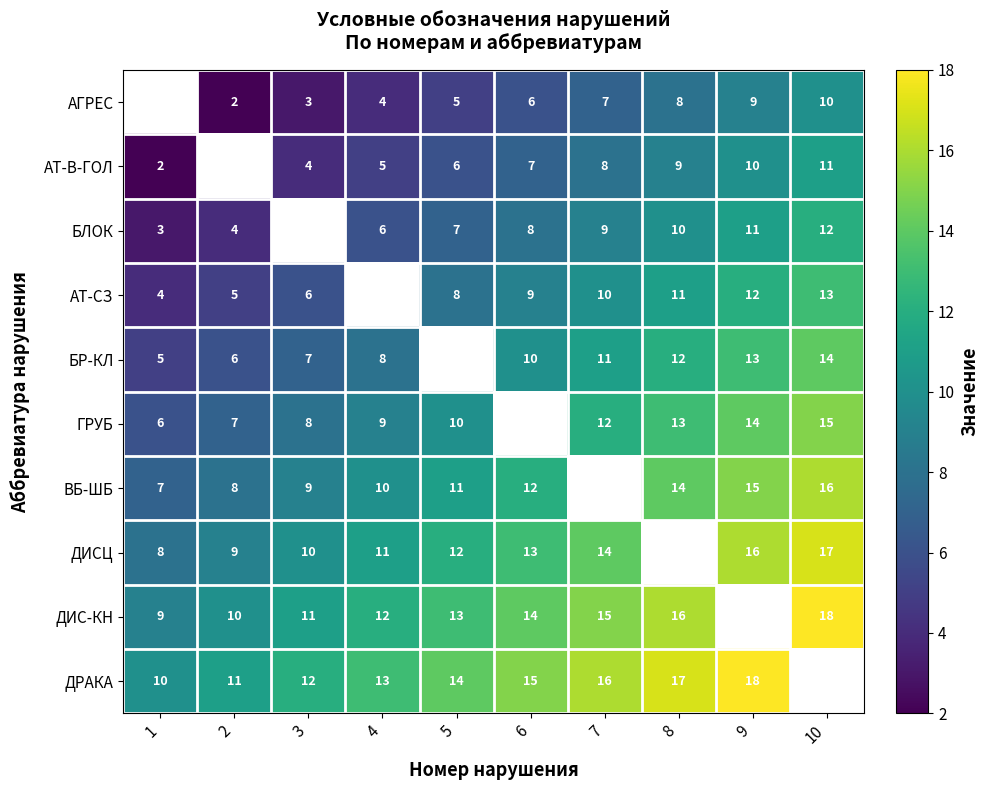

What is the difference between the ДИСЦ values at 1 and 7?

6